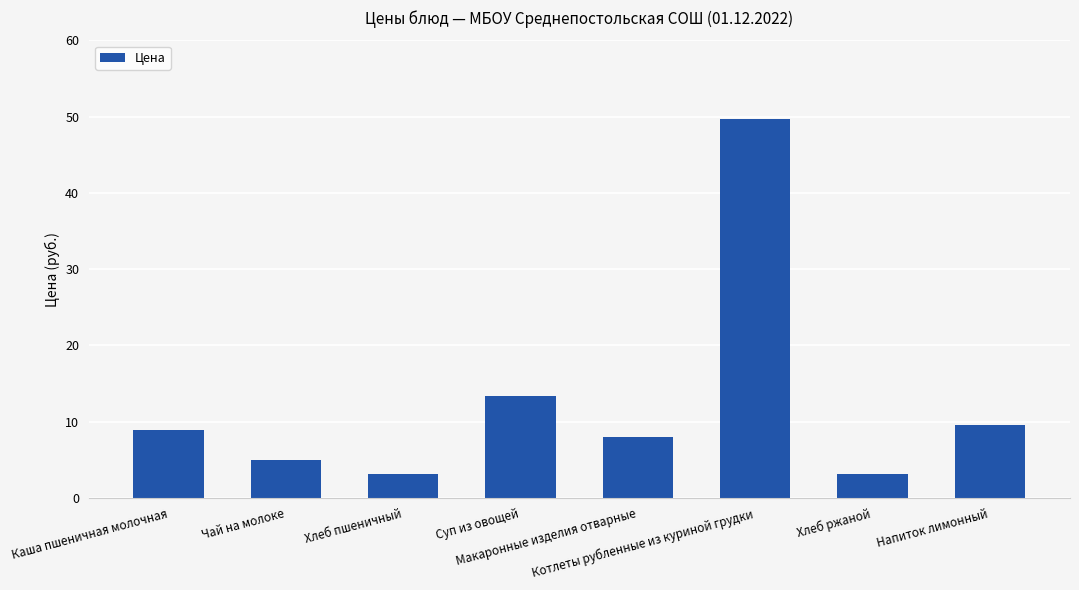

What is the smallest value displayed?

3.1